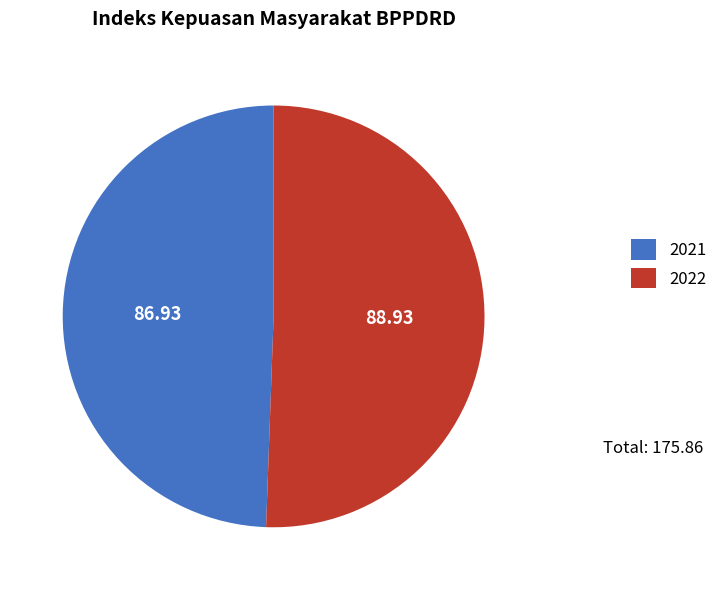

What is the ratio of the value at 2022 to the value at 2021?

1.0